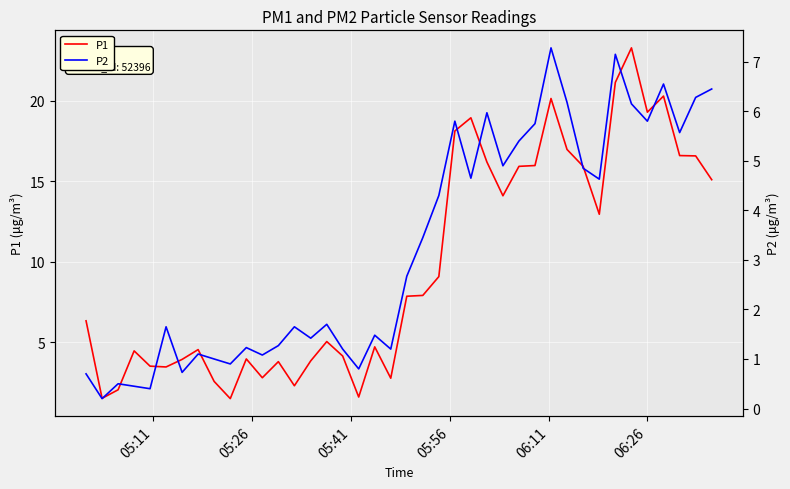

What is the difference between the maximum and minimum values in the P2 series?

7.1